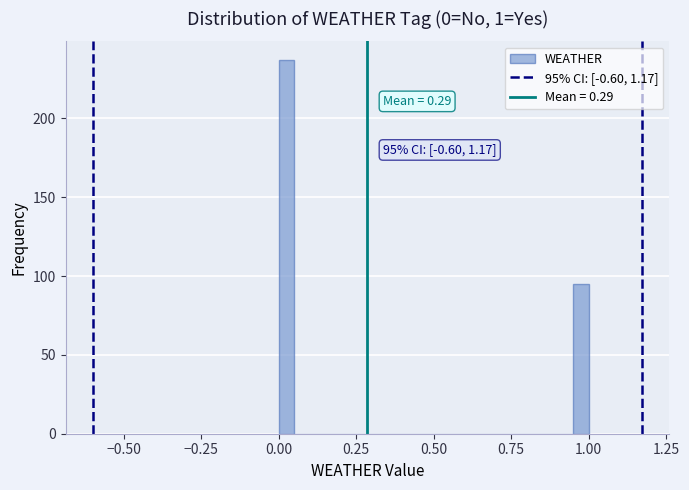

Around what value on the x-axis is the tallest bar? Give the approximate position of its centre, as read against the axis.

0.05